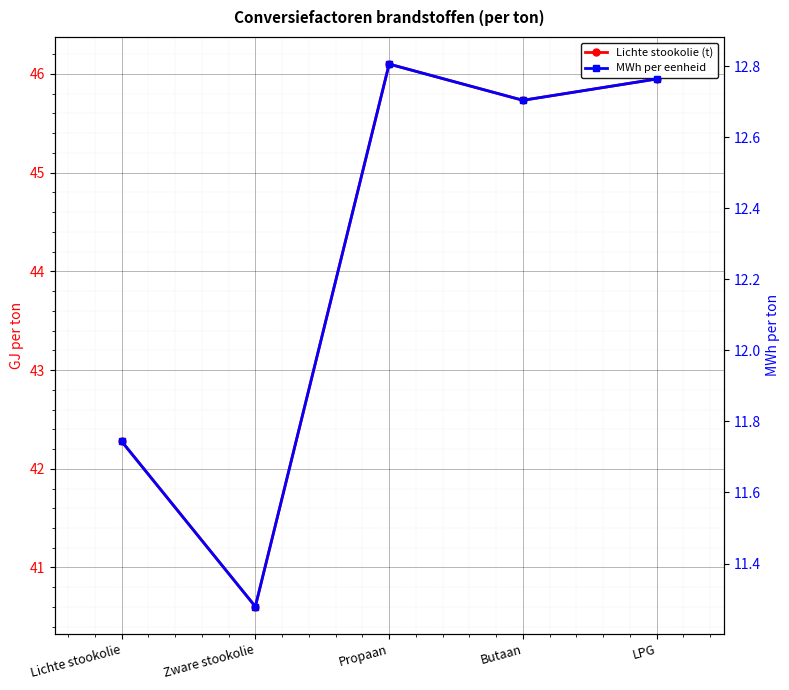

True or false: Lichte stookolie (t) has more than 1 points higher than both neighbors.

False